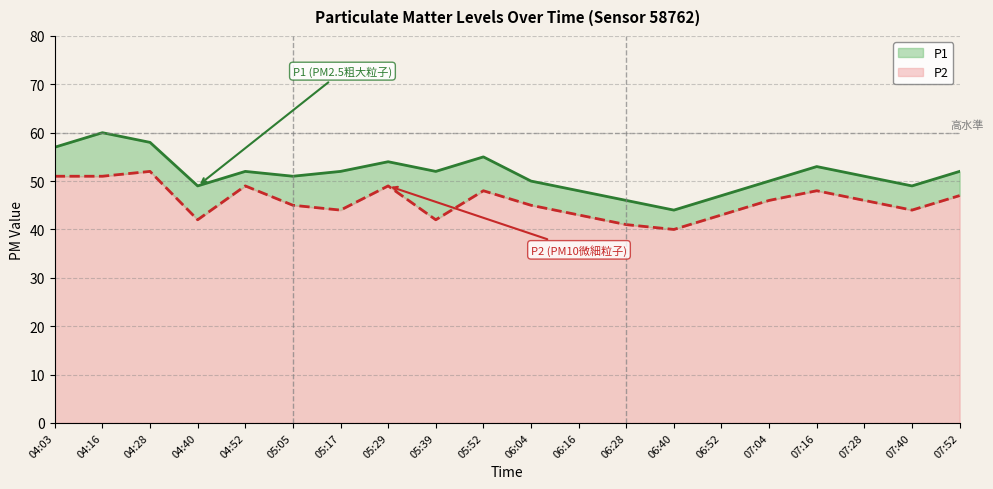

What are all the series names shown in the legend?

P1, P2